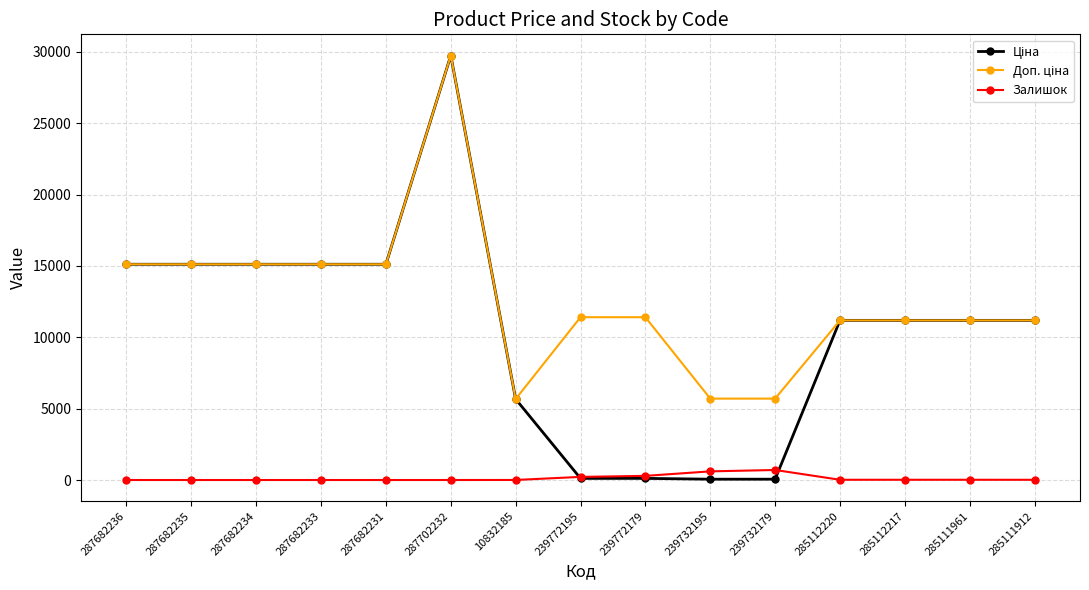

The Залишок series shows 17.0 at 285112217. True or false?

True